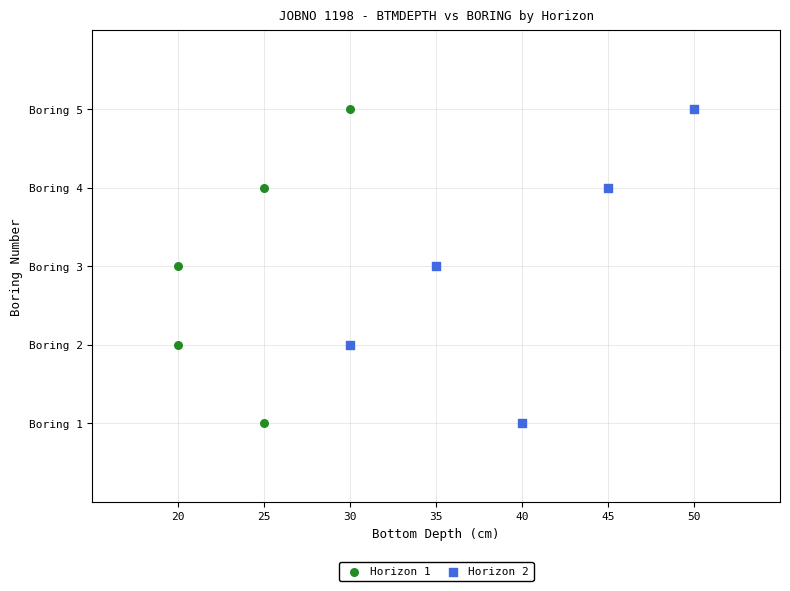

What are all the series names shown in the legend?

Horizon 1, Horizon 2